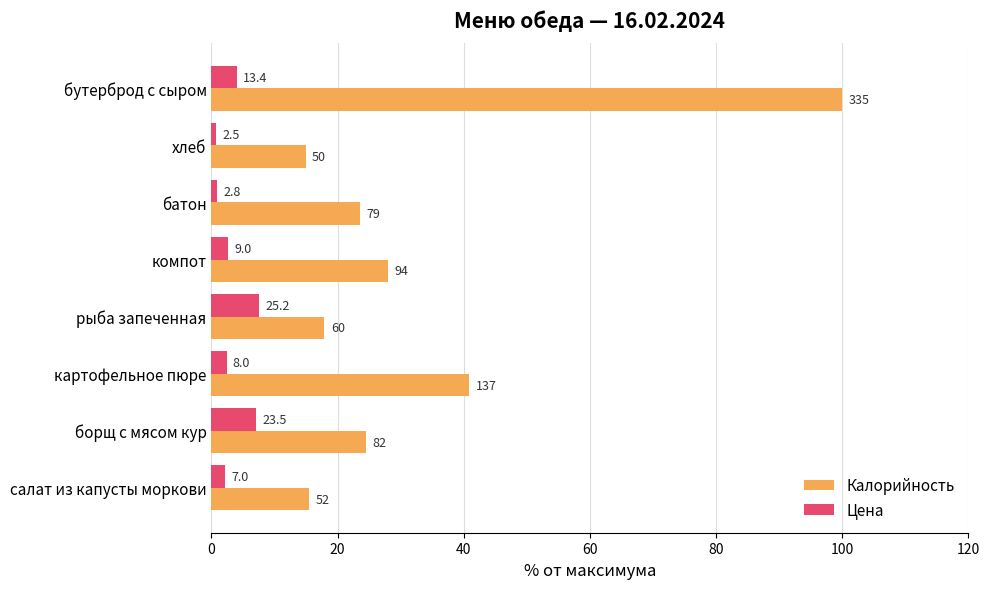

What are all the series names shown in the legend?

Калорийность, Цена